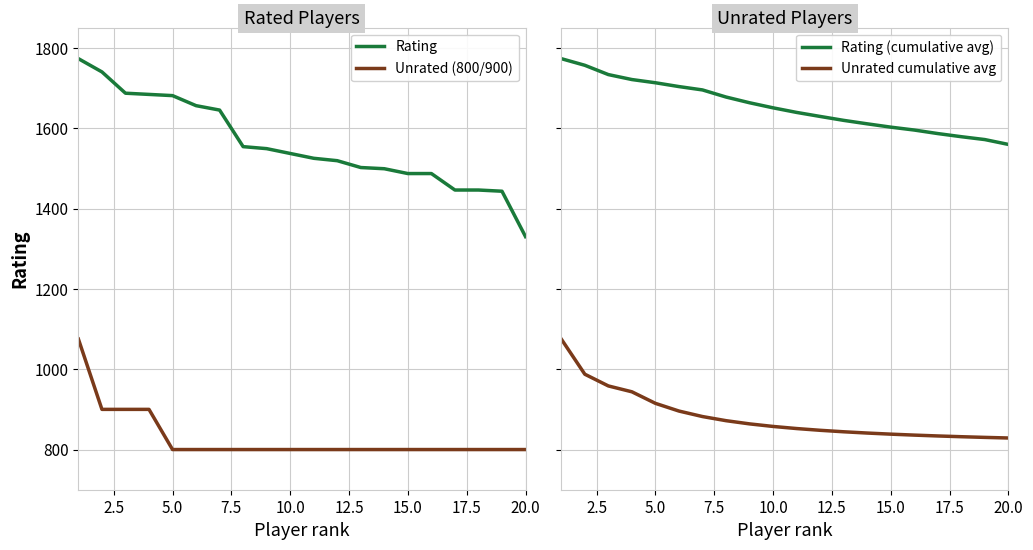

How many lines are shown in the chart?

4